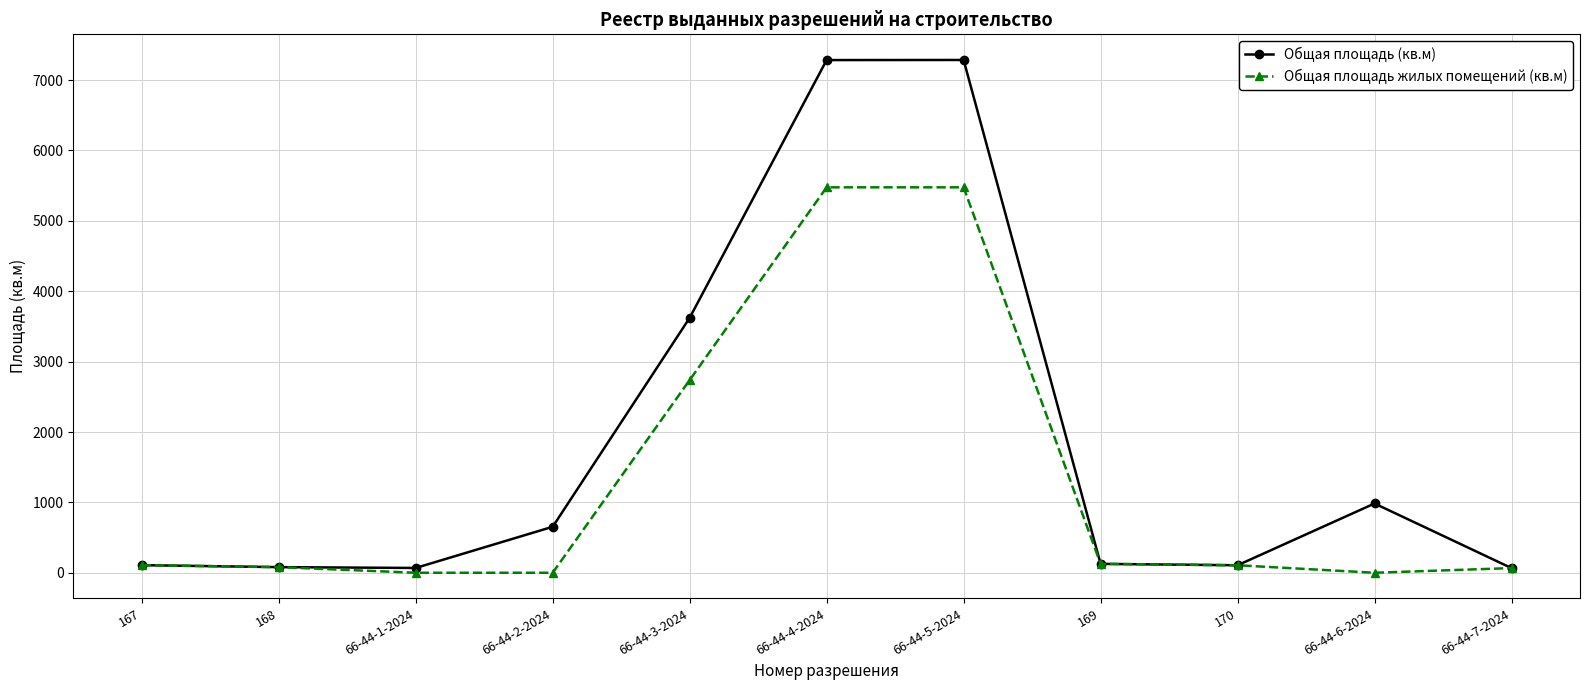

Is the value of Общая площадь (кв.м) at 170 greater than the value of Общая площадь жилых помещений (кв.м) at 66-44-3-2024?

No